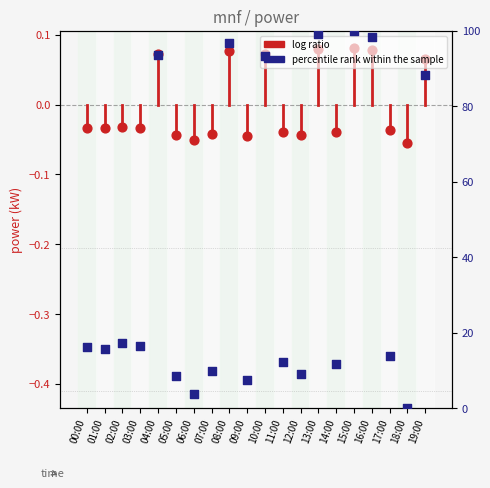

What is the change in value from 04:00 to 09:00?

-0.1